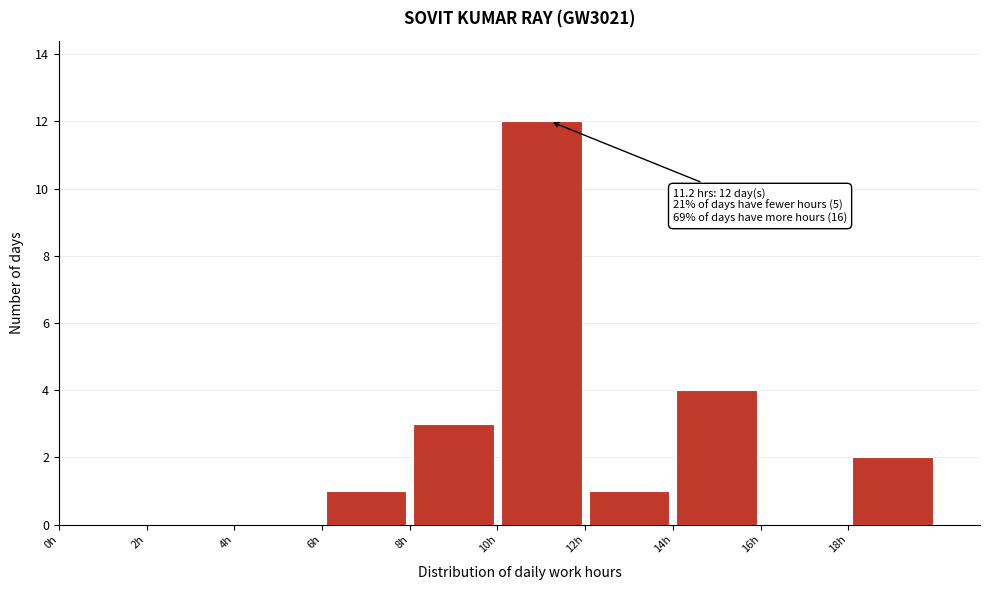

Which range on the x-axis has the tallest bar?

10 to 12